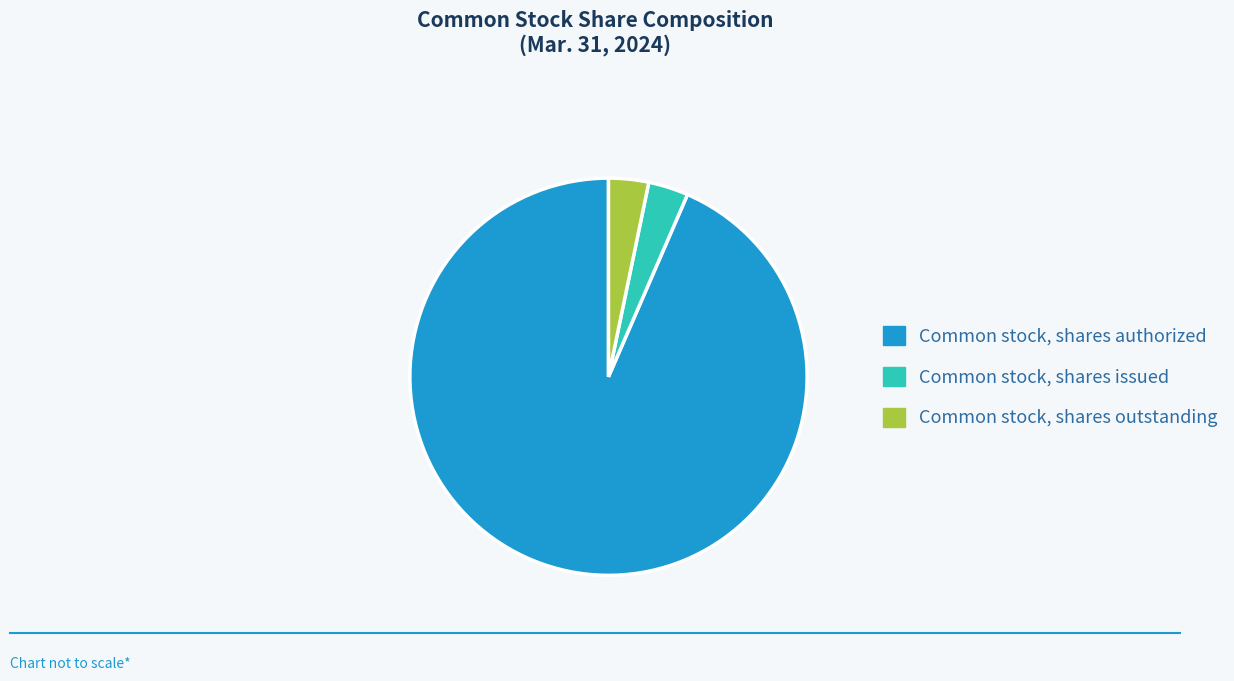

What is the ratio of the value at Common stock, shares outstanding to the value at Common stock, shares issued?

1.0